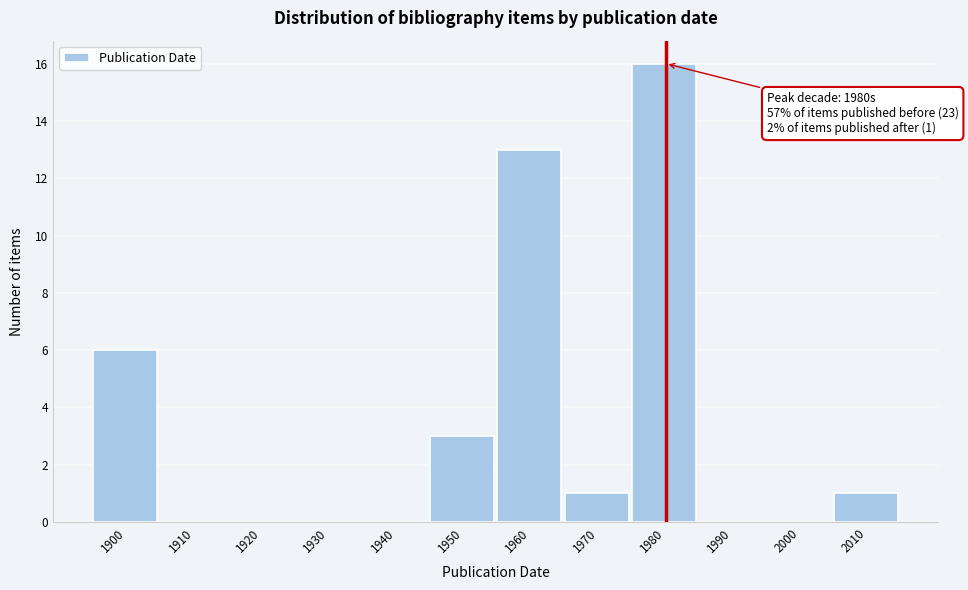

Reading right to left, what are all the values shown in this chart?

2010=1	2000=0	1990=0	1980=16	1970=1	1960=13	1950=3	1940=0	1930=0	1920=0	1910=0	1900=6